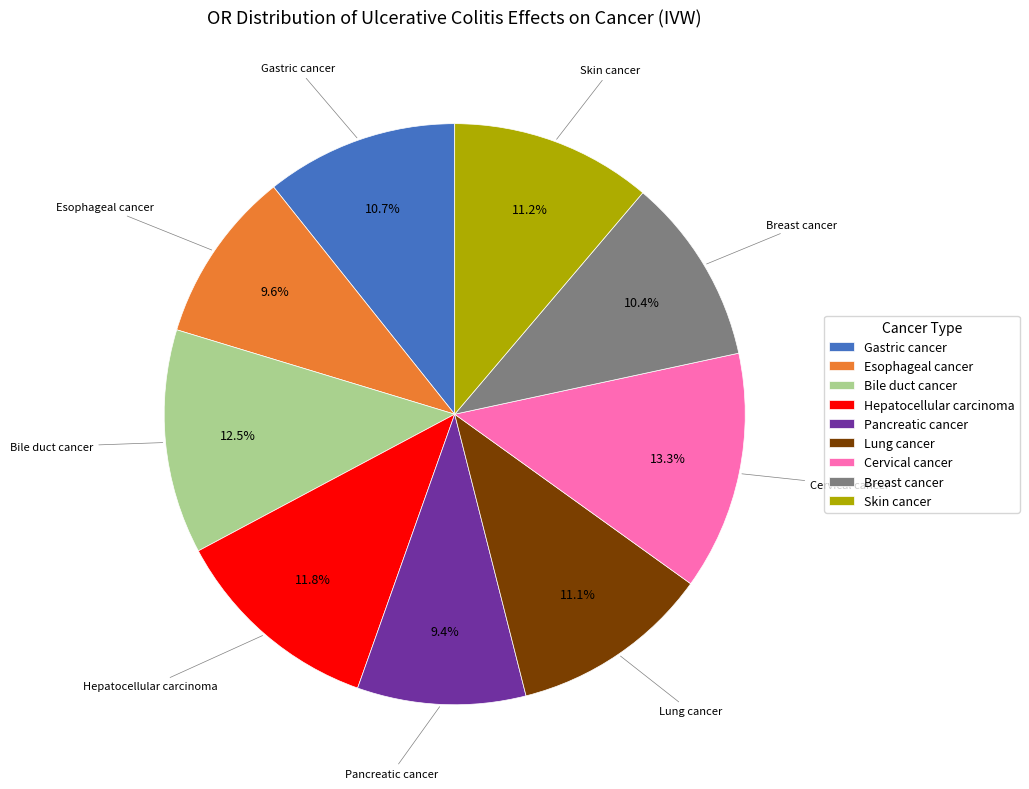

Which category has the biggest portion of the pie?

Cervical cancer